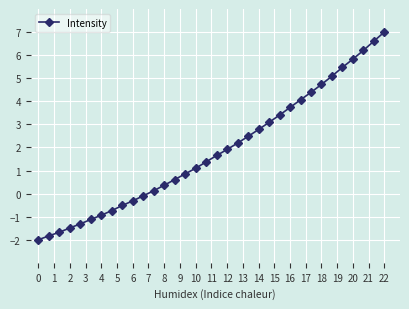

How many data points are above 1?

19